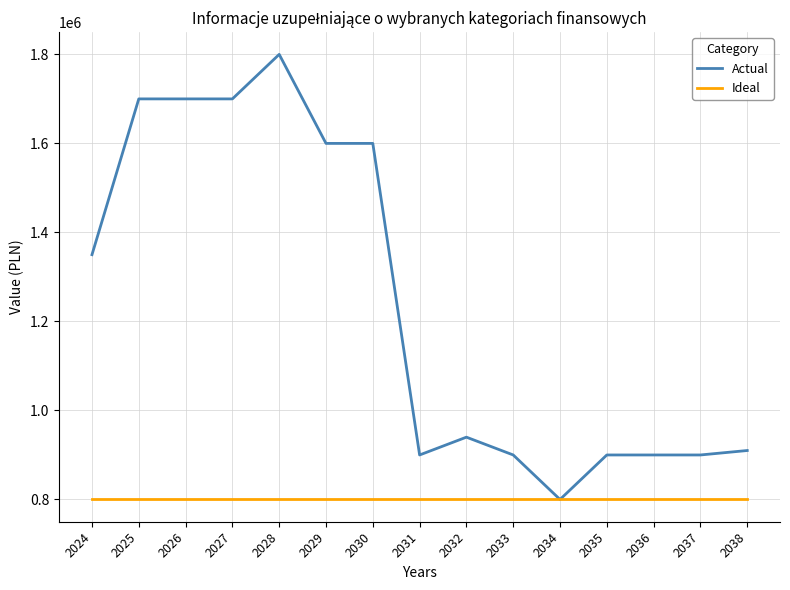

Reading left to right, transcribe all the data shown in this chart.

Actual: 2024=1350000	2025=1700000	2026=1700000	2027=1700000	2028=1800000	2029=1600000	2030=1600000	2031=900000	2032=940000	2033=900000	2034=800000	2035=900000	2036=900000	2037=900000	2038=910000
Ideal: 2024=800000	2025=800000	2026=800000	2027=800000	2028=800000	2029=800000	2030=800000	2031=800000	2032=800000	2033=800000	2034=800000	2035=800000	2036=800000	2037=800000	2038=800000